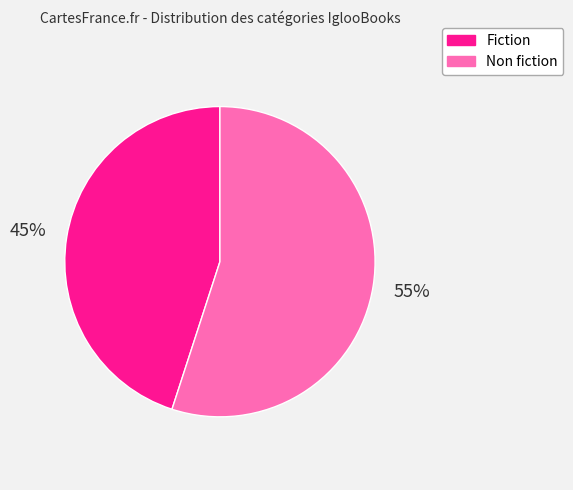

Which slice is the smallest?

Fiction